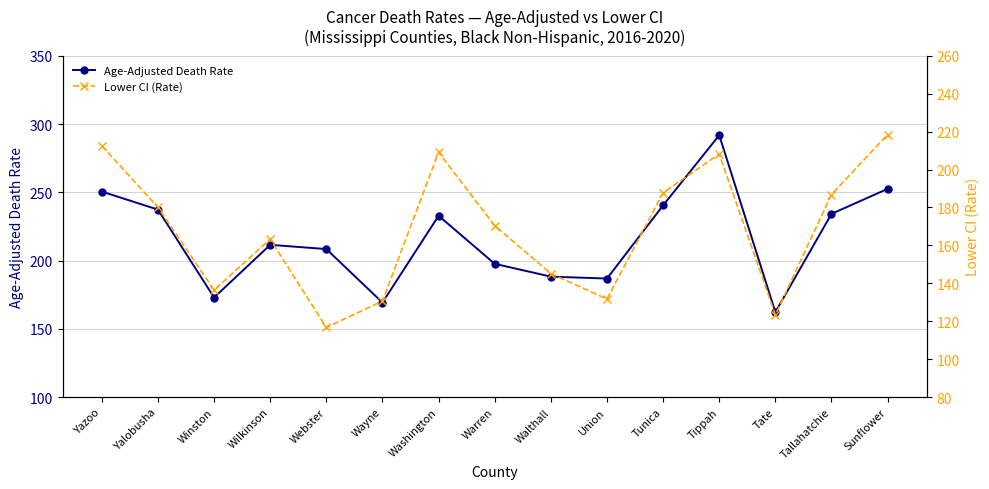

What position from the right is Warren?

8